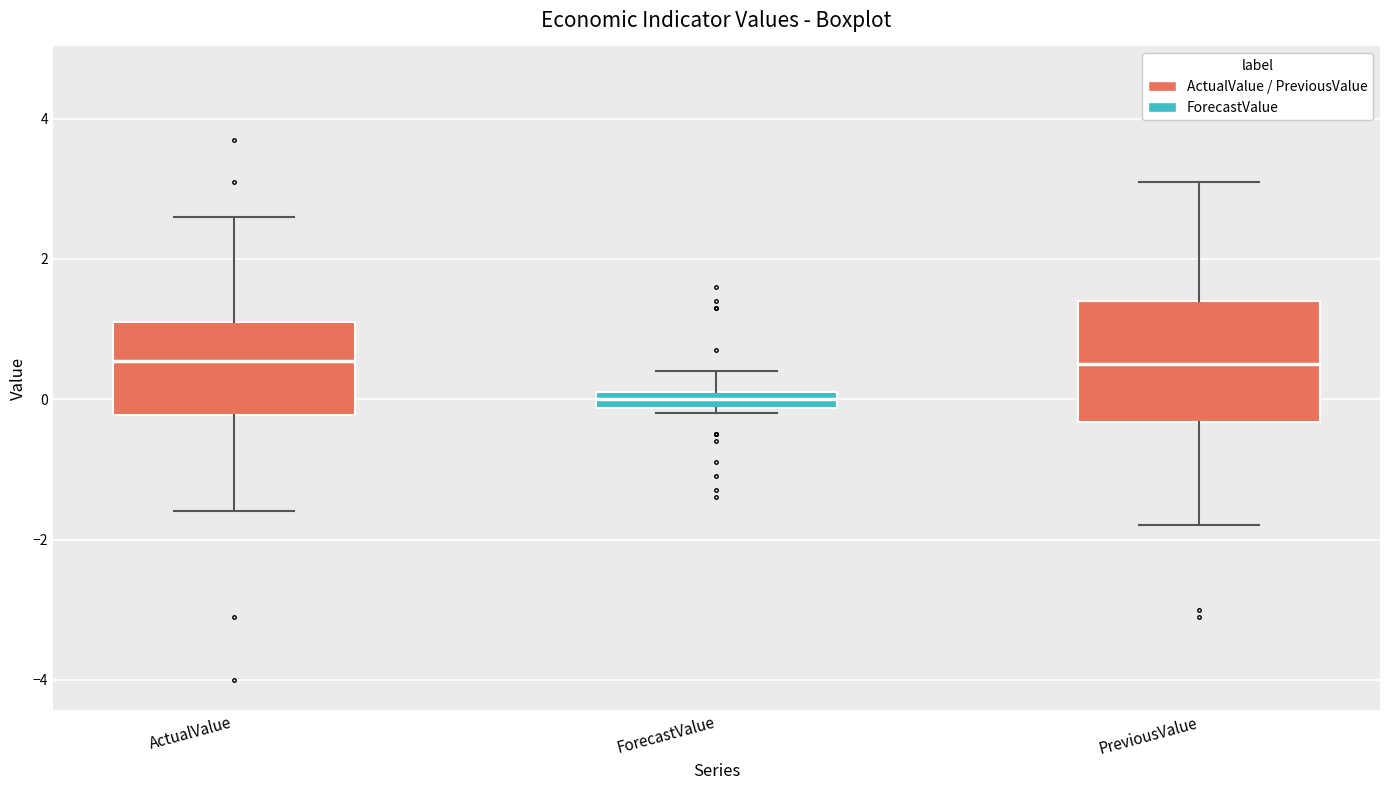

Which box is the tallest, from its lower edge to its upper edge?

PreviousValue